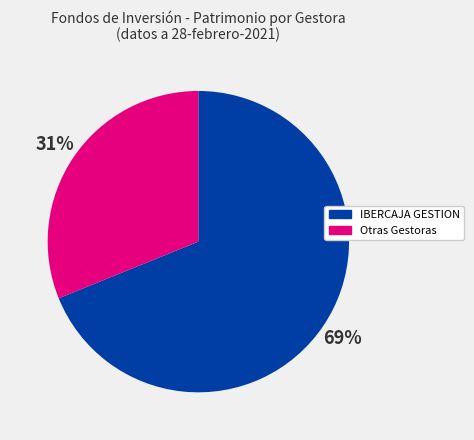

What is the smallest slice in the pie chart?

Otras Gestoras